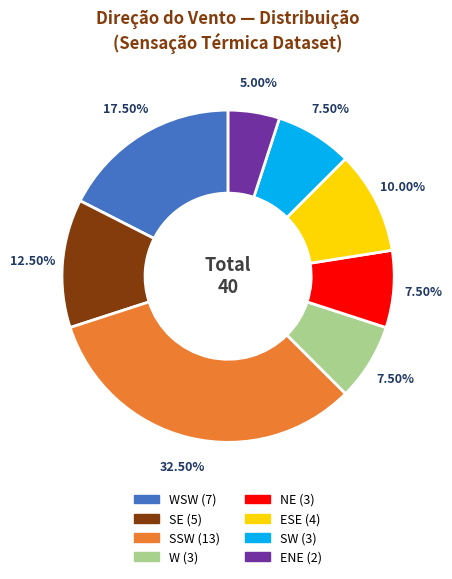

Is there a majority slice in this chart?

No